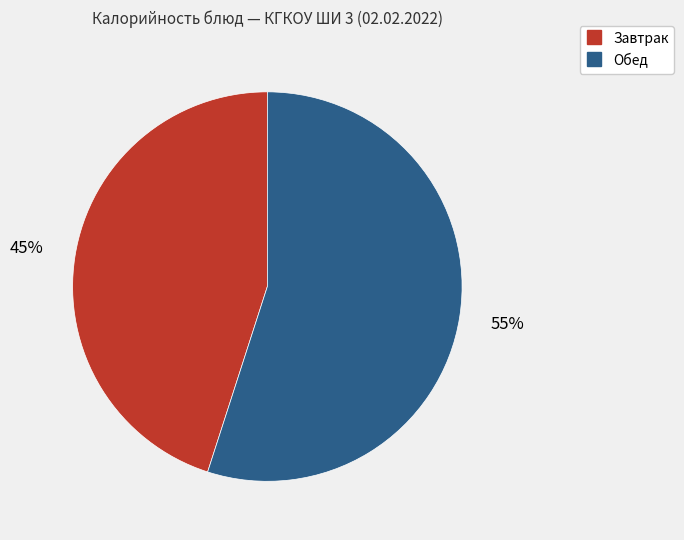

Is there any slice that represents more than half of the pie?

Yes